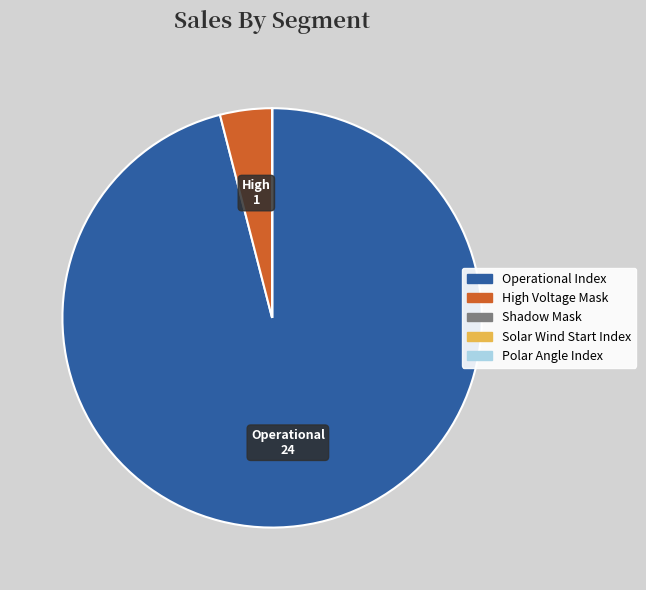

Which category has the biggest portion of the pie?

Operational Index